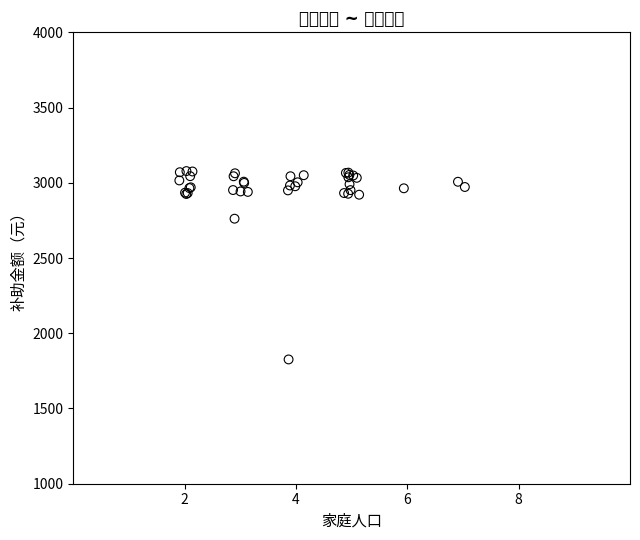

What Y value in the scatter plot is closest to 2451?

2761.4